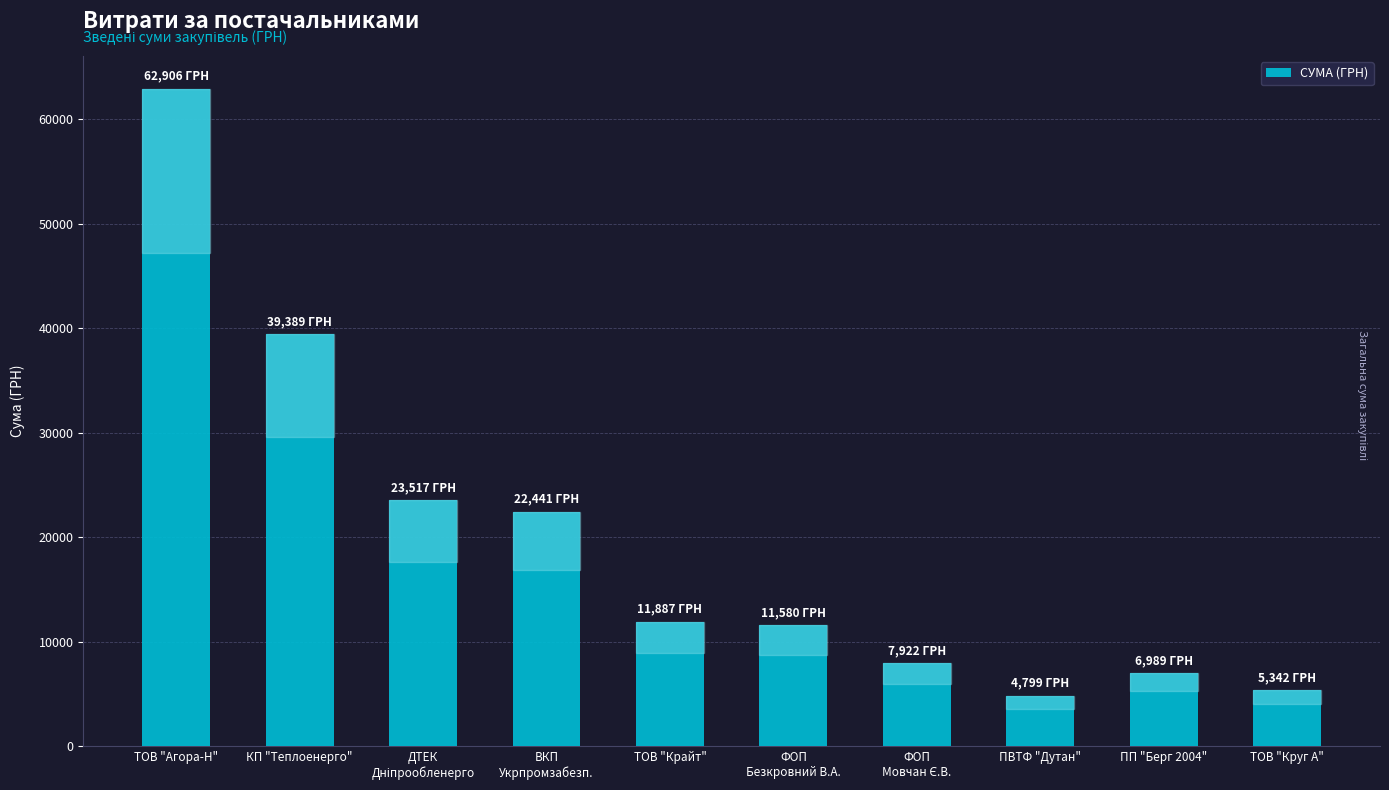

What is the difference between the maximum and minimum values?

58107.6